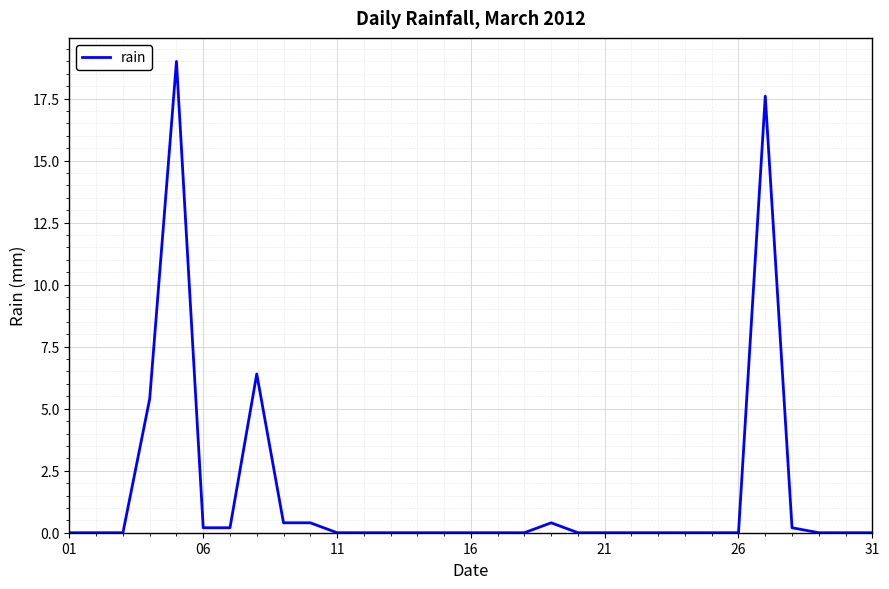

What is the difference between the maximum and minimum values?

19.0